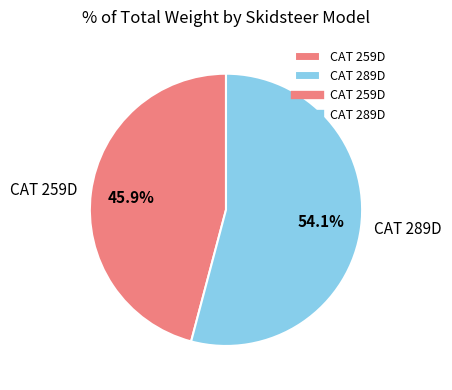

Is CAT 259D the majority of the pie?

No